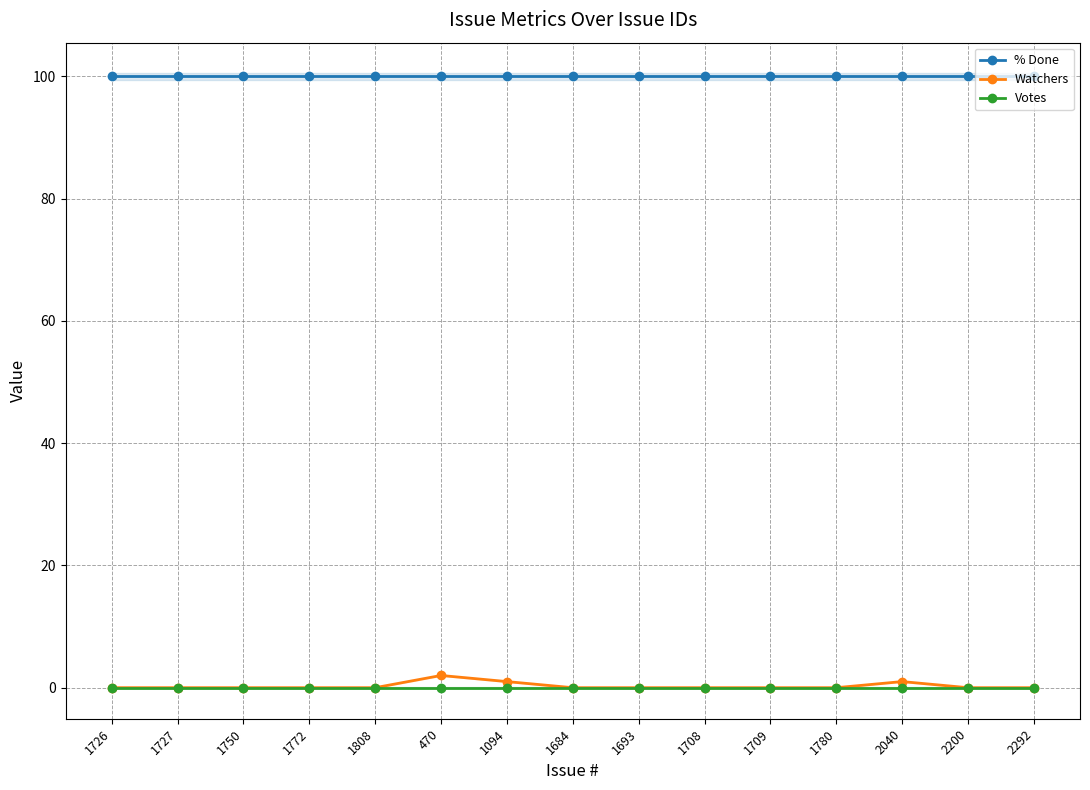

Reading right to left, list all the values displayed in this chart.

% Done: 2292=100	2200=100	2040=100	1780=100	1709=100	1708=100	1693=100	1684=100	1094=100	470=100	1808=100	1772=100	1750=100	1727=100	1726=100
Watchers: 2292=0	2200=0	2040=1	1780=0	1709=0	1708=0	1693=0	1684=0	1094=1	470=2	1808=0	1772=0	1750=0	1727=0	1726=0
Votes: 2292=0	2200=0	2040=0	1780=0	1709=0	1708=0	1693=0	1684=0	1094=0	470=0	1808=0	1772=0	1750=0	1727=0	1726=0